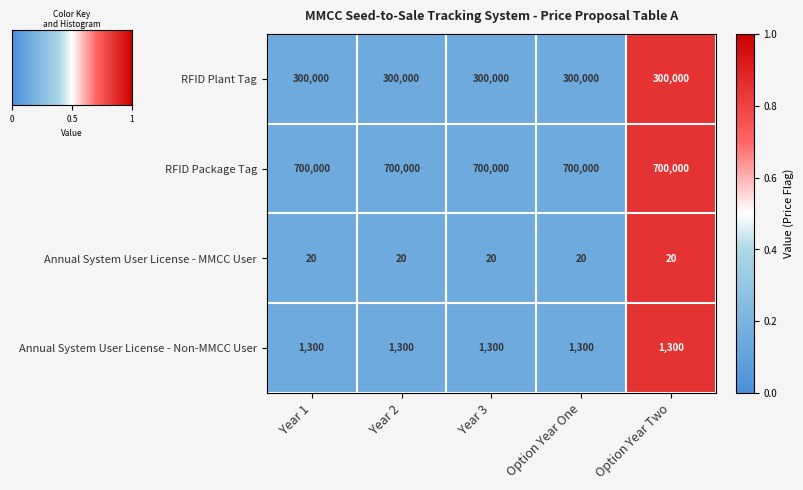

The value of Annual System User License - Non-MMCC User at Year 1 is 528. True or false?

False